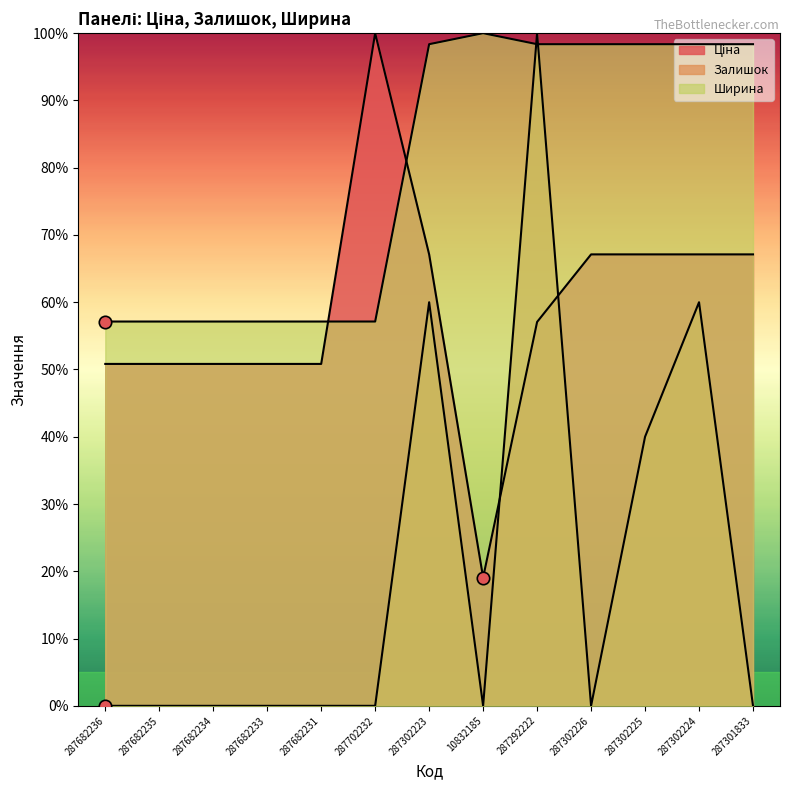

Which series has the largest total across all categories?

Ширина